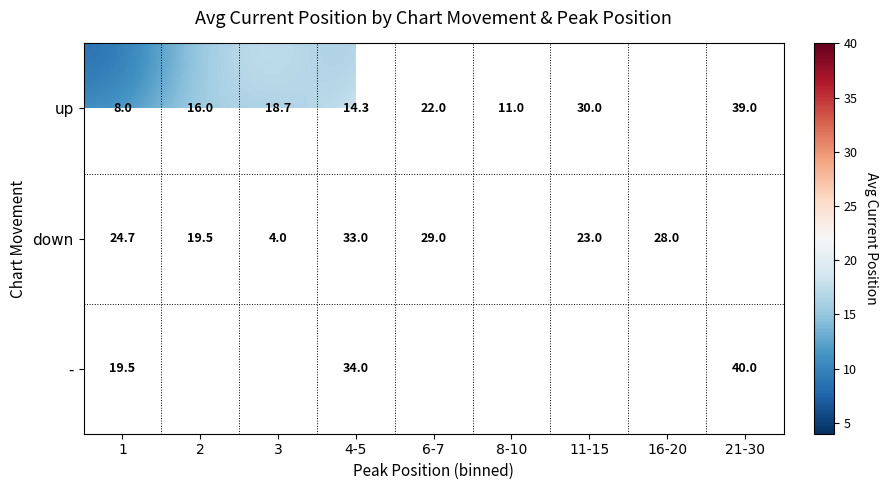

Which has a higher value, 16-20 or 1?

1